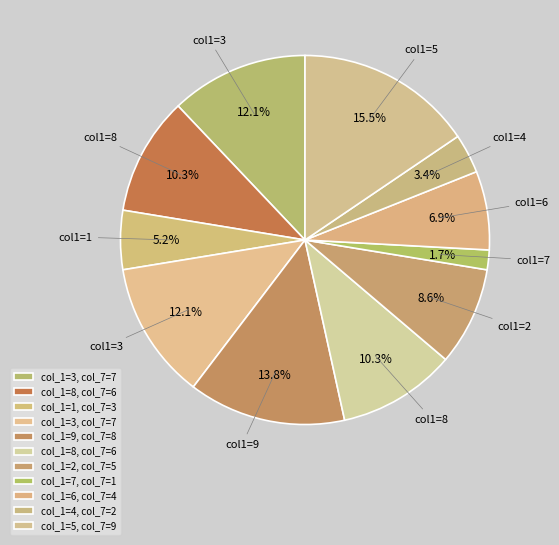

How many slices are in this pie chart?

11